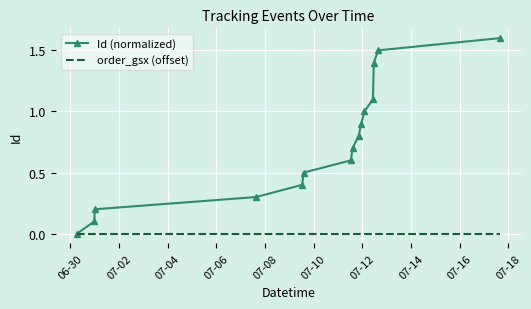

Rank the series by their average value, from highest to lowest.

Id (normalized), order_gsx (offset)